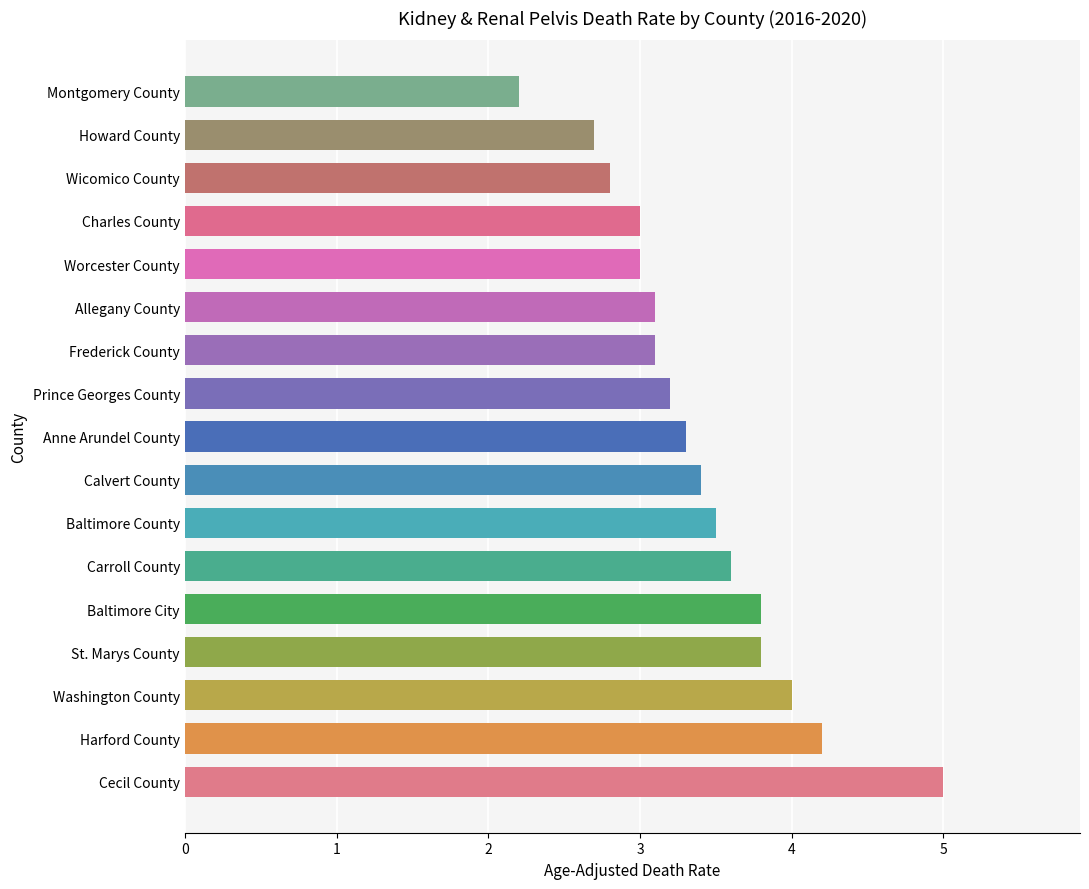

What is the minimum value shown in the chart?

2.2